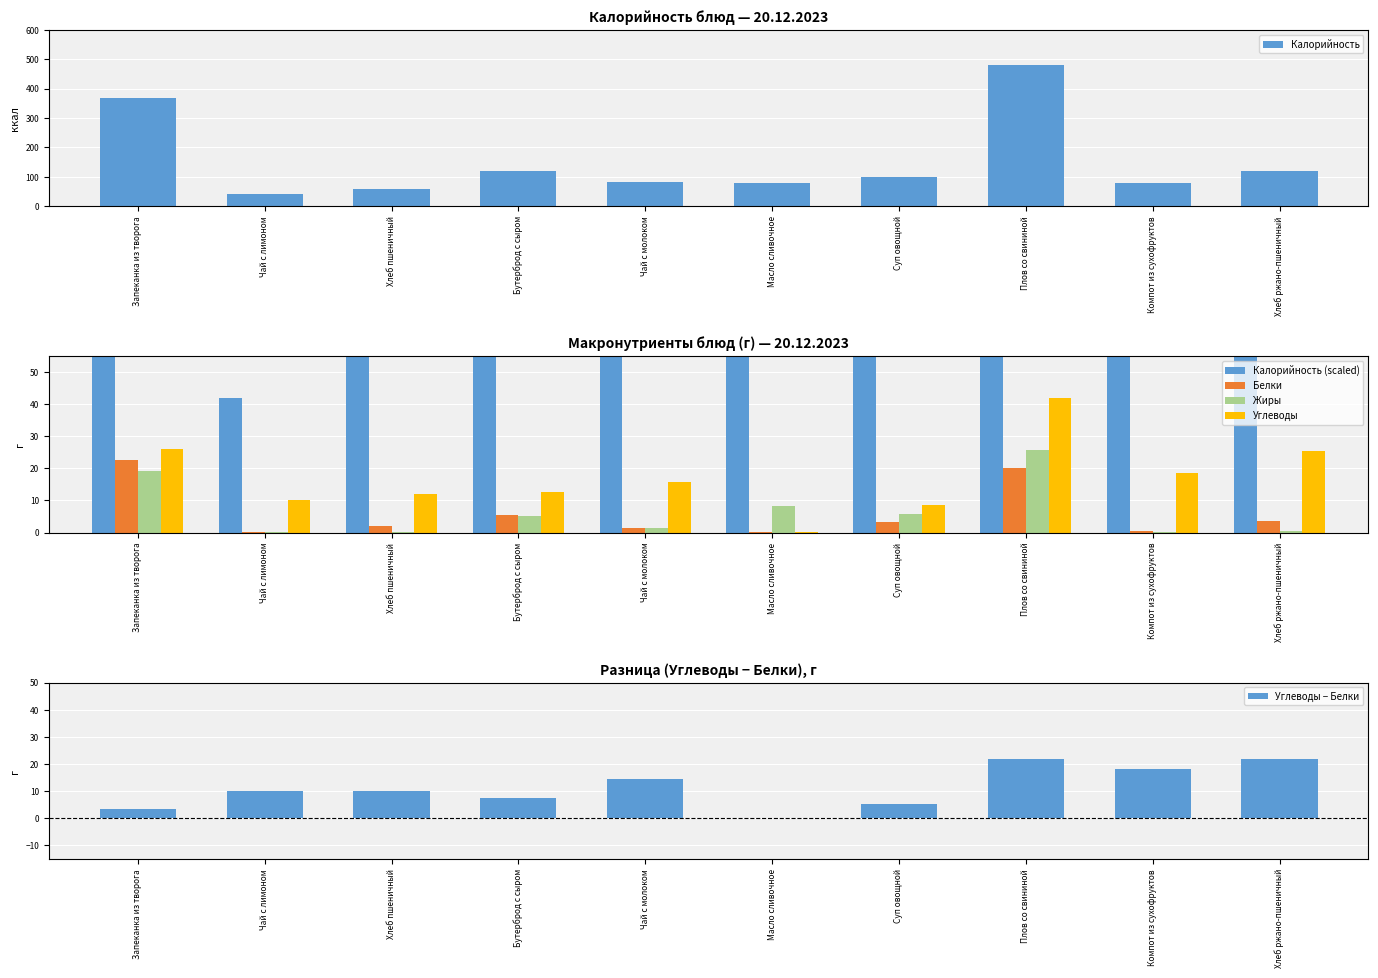

At which category is the sum across all series the highest?

Плов со свининой